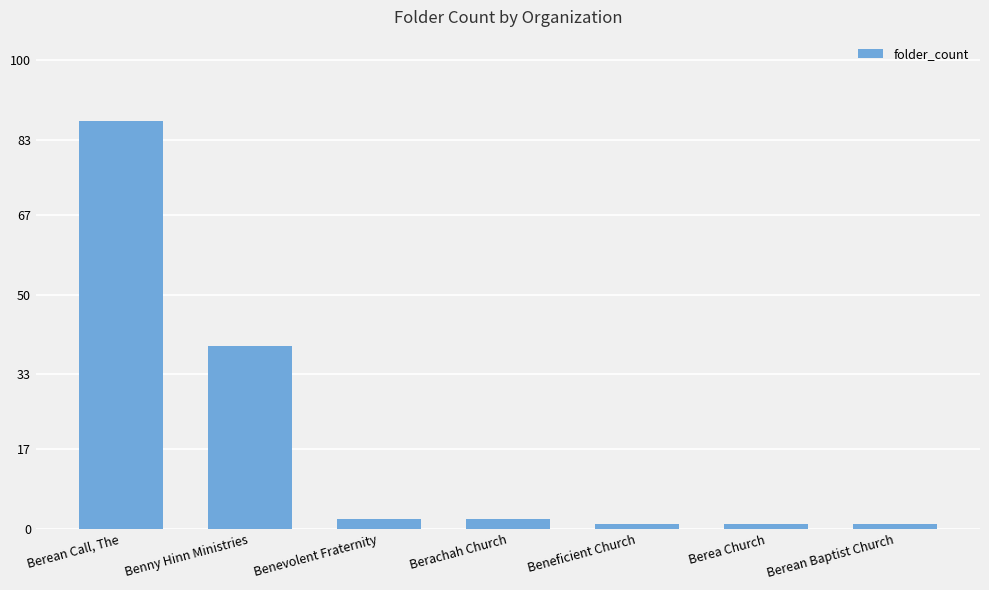

What position from the left is Berean Call, The?

1